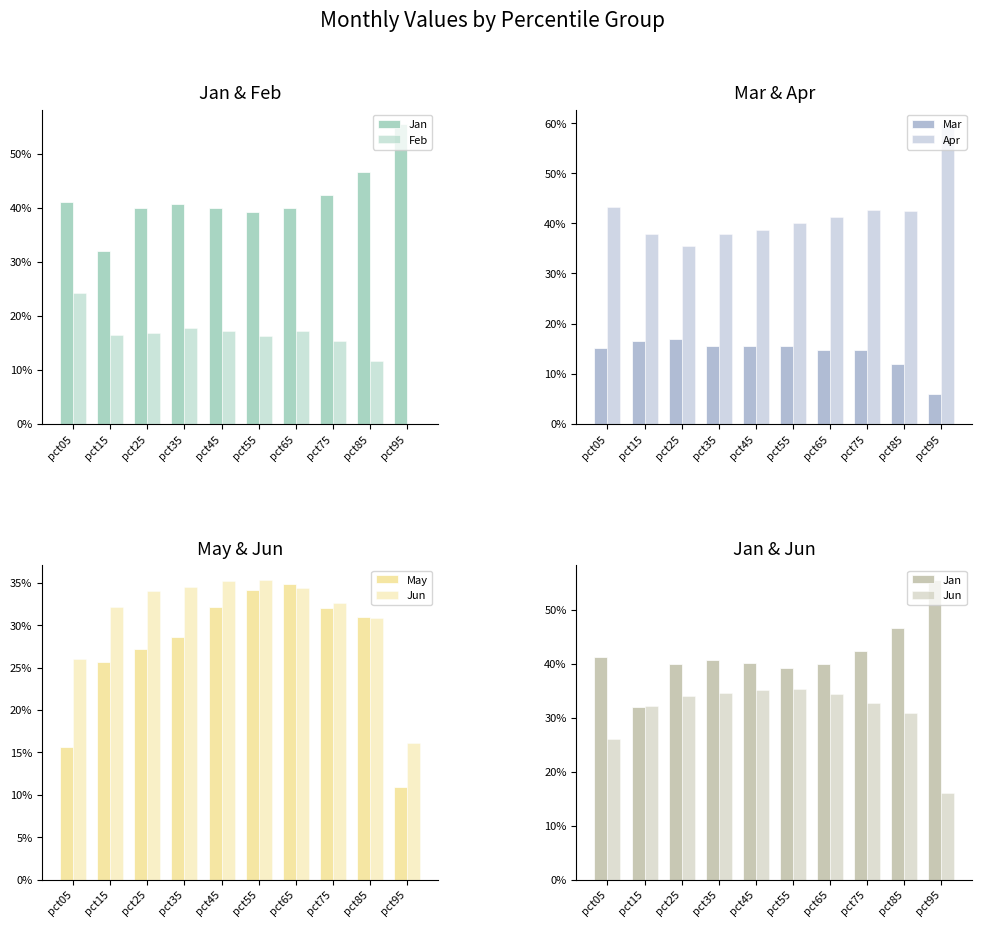

Which series has the largest total across all categories?

Apr